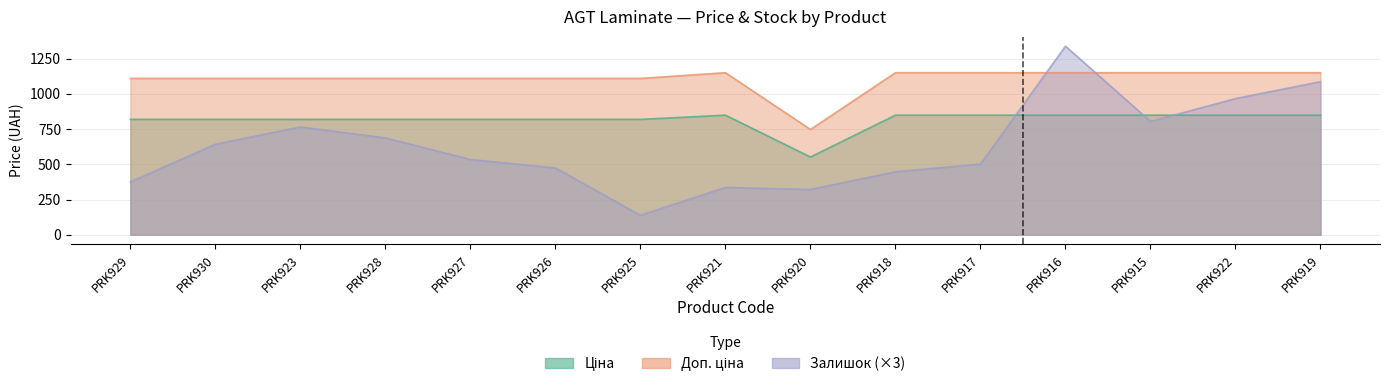

How many intersections are there between Залишок and Ціна?

3